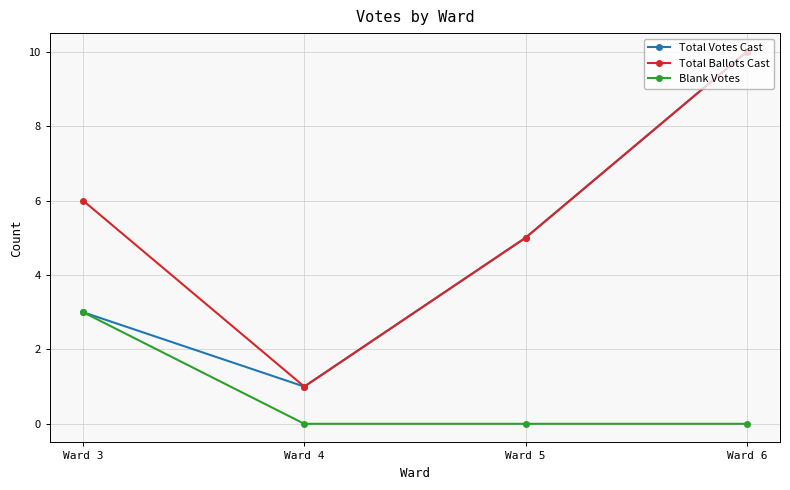

True or false: Total Ballots Cast and Blank Votes intersect in this chart.

False